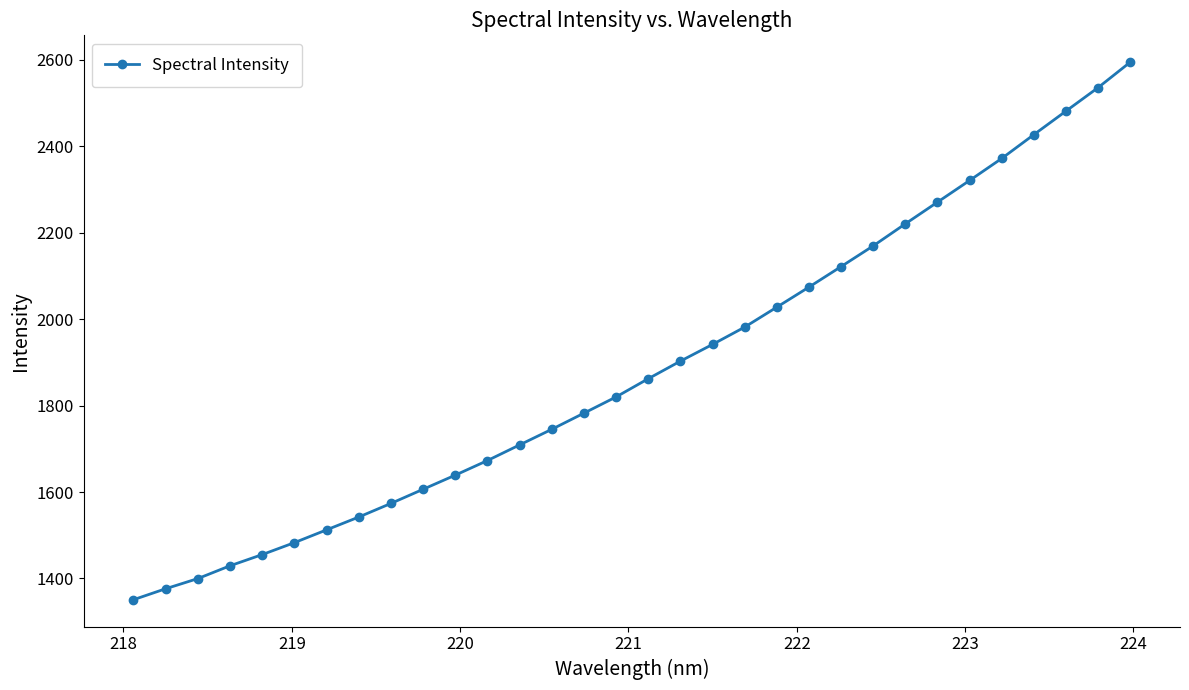

What is the value of the 3rd point from the left?

1399.8